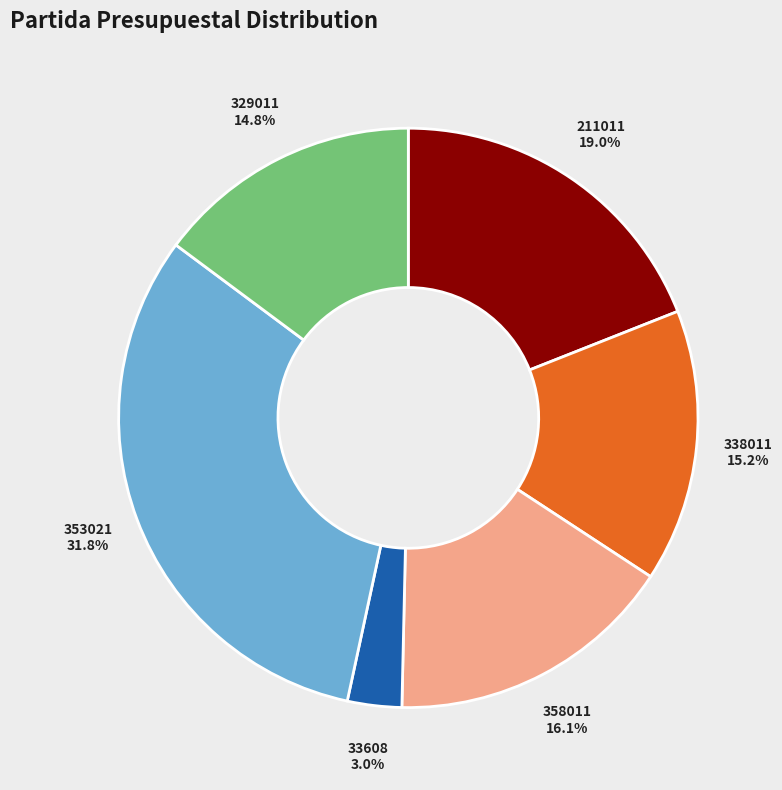

How many segments does this pie chart have?

6